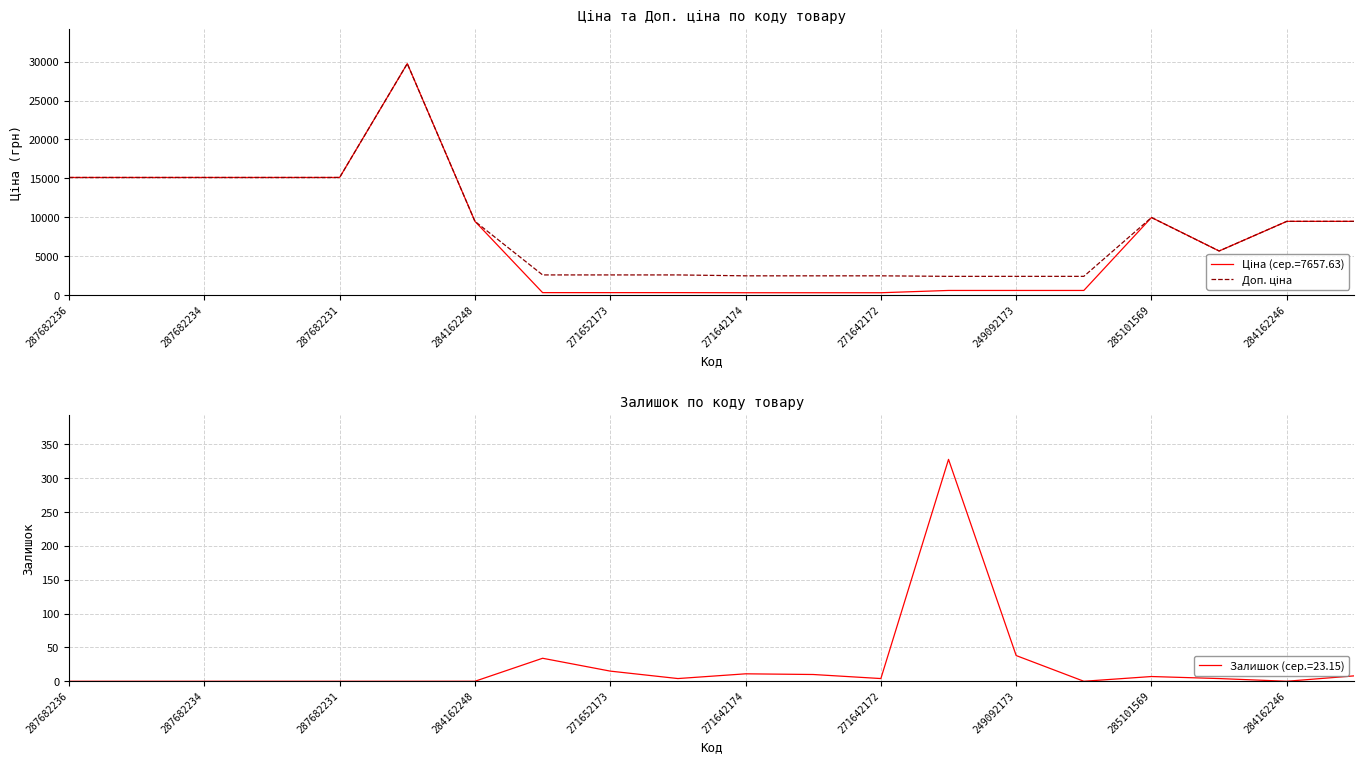

What is the sum of all Доп. ціна values?

171923.0